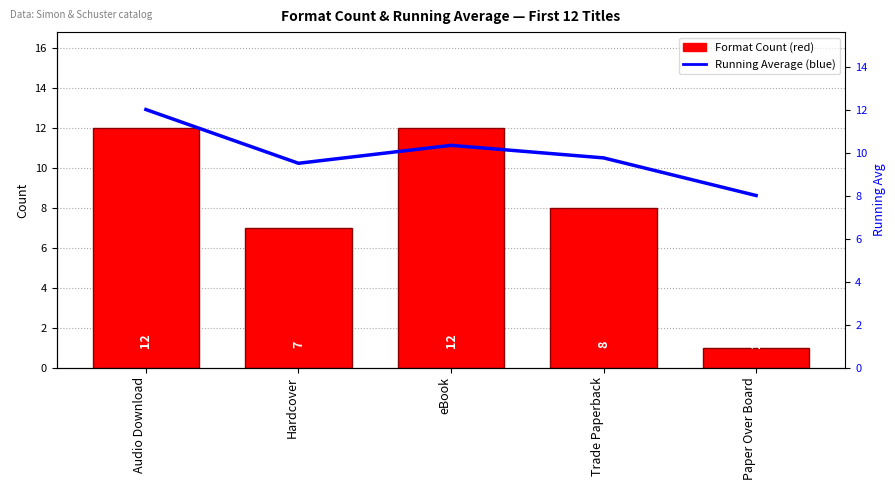

Which series has the widest spread of values?

Format Count (red)